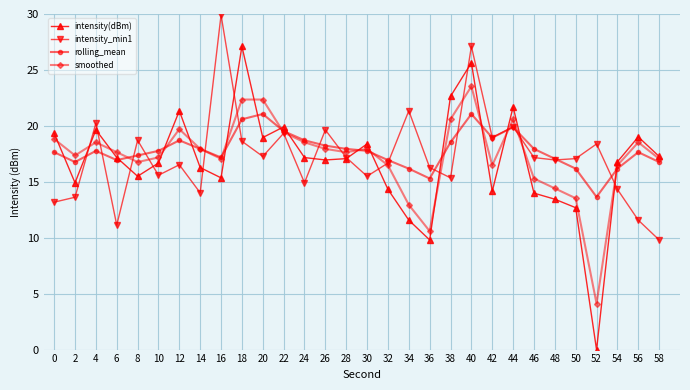

Is it true that smoothed equals 17.1 at 58?

True